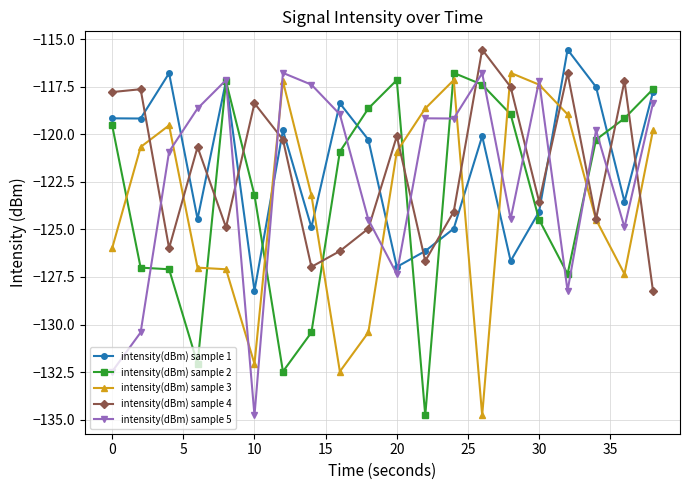

In intensity(dBm) sample 1, how many points are higher than both neighbors (excluding endpoints)?

6